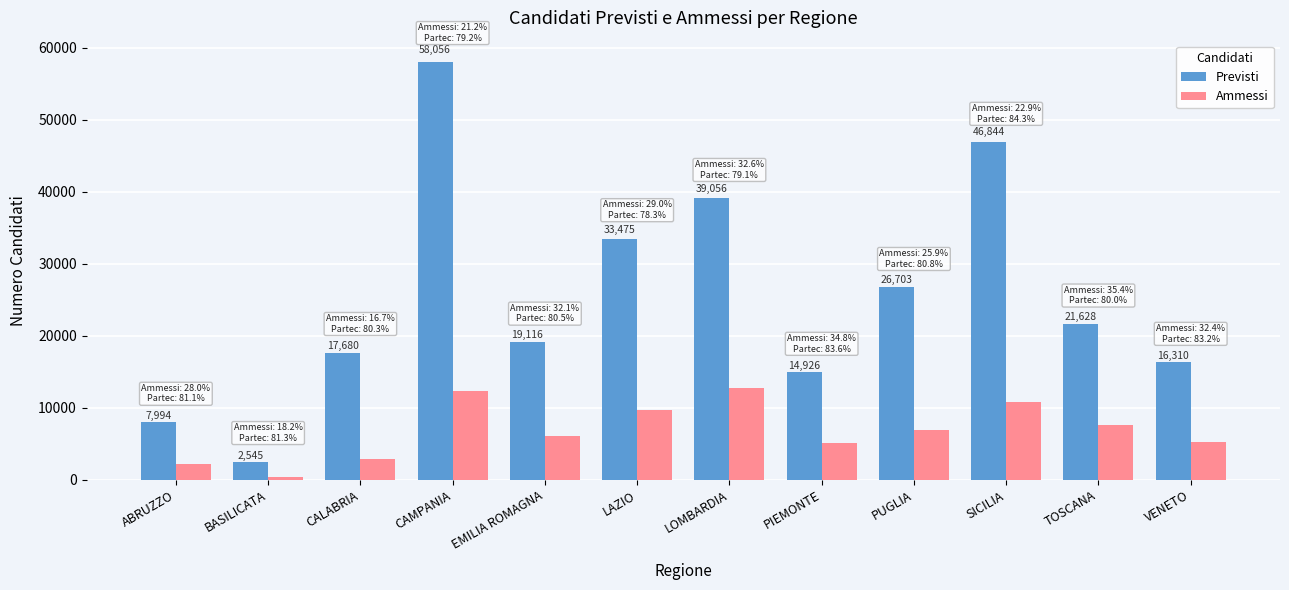

What is the spread (max minus min) of values at SICILIA?

36098